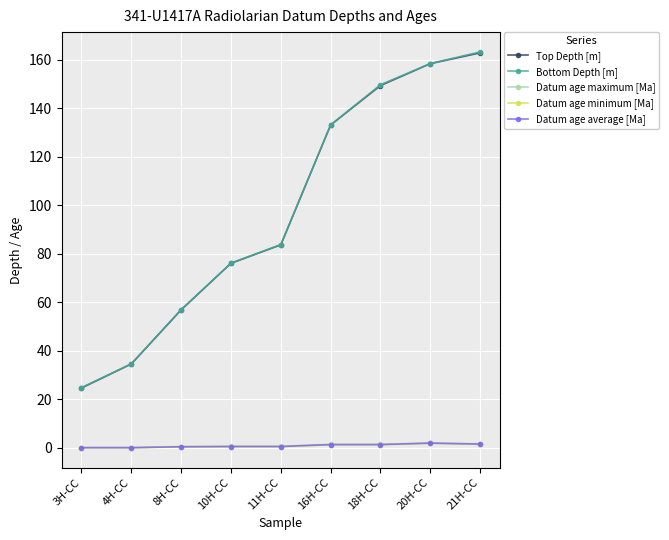

What is the lowest value of the Top Depth [m] series?

24.6